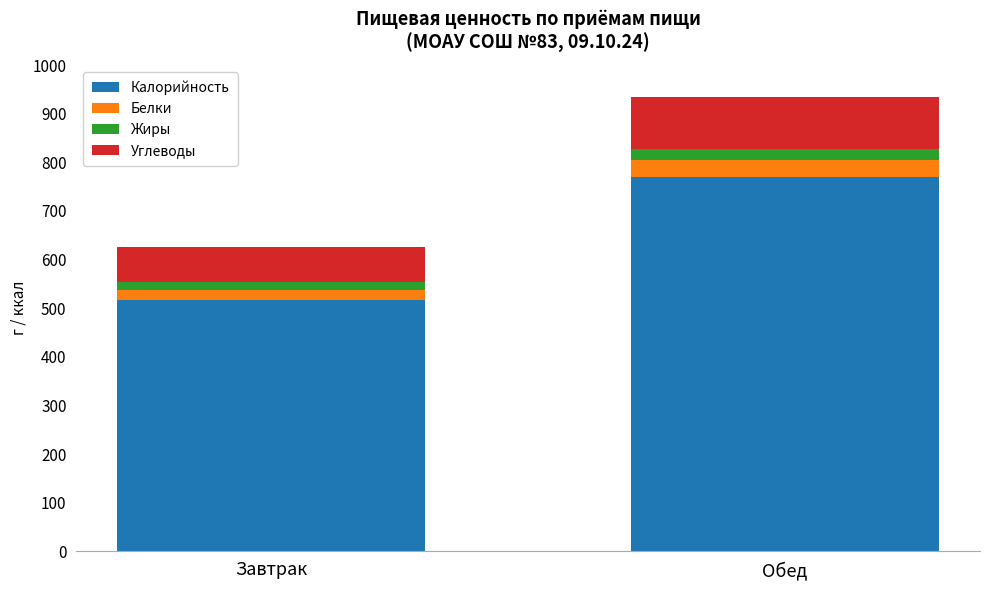

At which category is the sum across all series the highest?

Обед